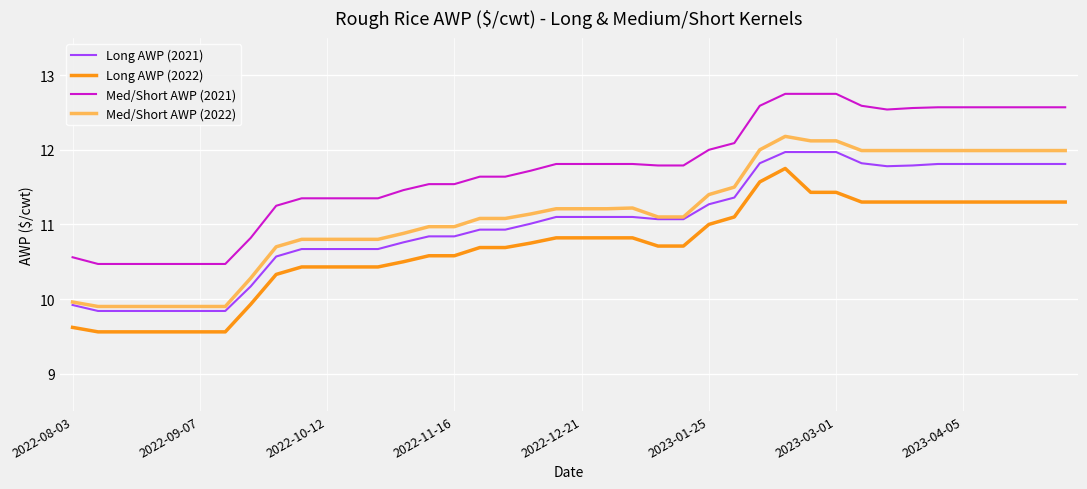

True or false: Long AWP (2022) and Med/Short AWP (2021) intersect in this chart.

False